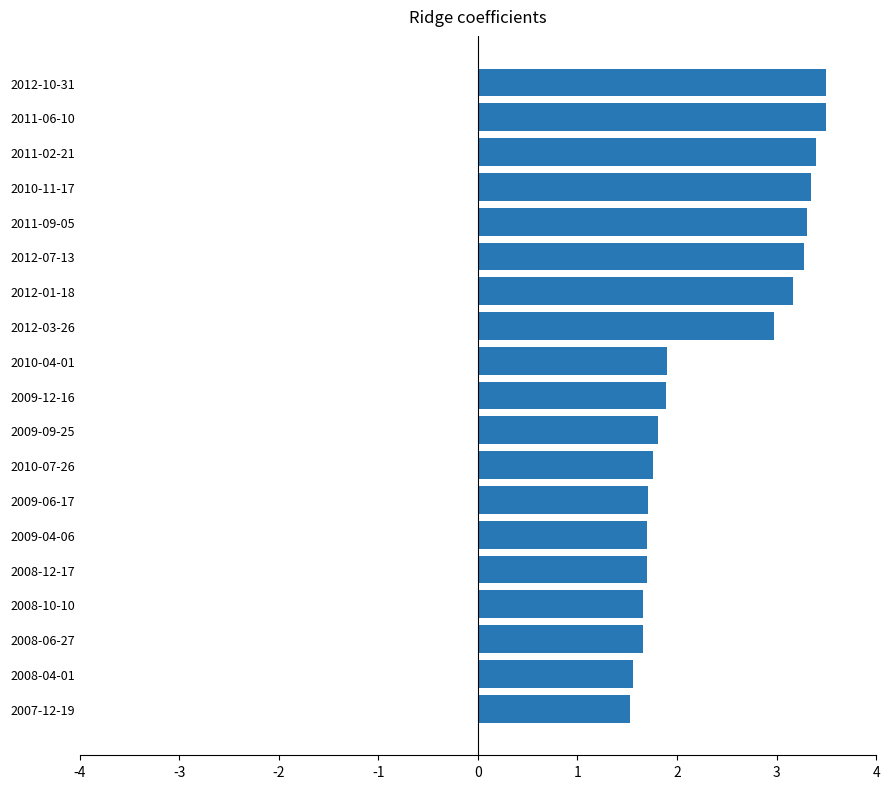

Reading bottom to top, extract all data points from this chart.

1.5	1.6	1.7	1.7	1.7	1.7	1.7	1.8	1.8	1.9	1.9	3.0	3.2	3.3	3.3	3.3	3.4	3.5	3.5